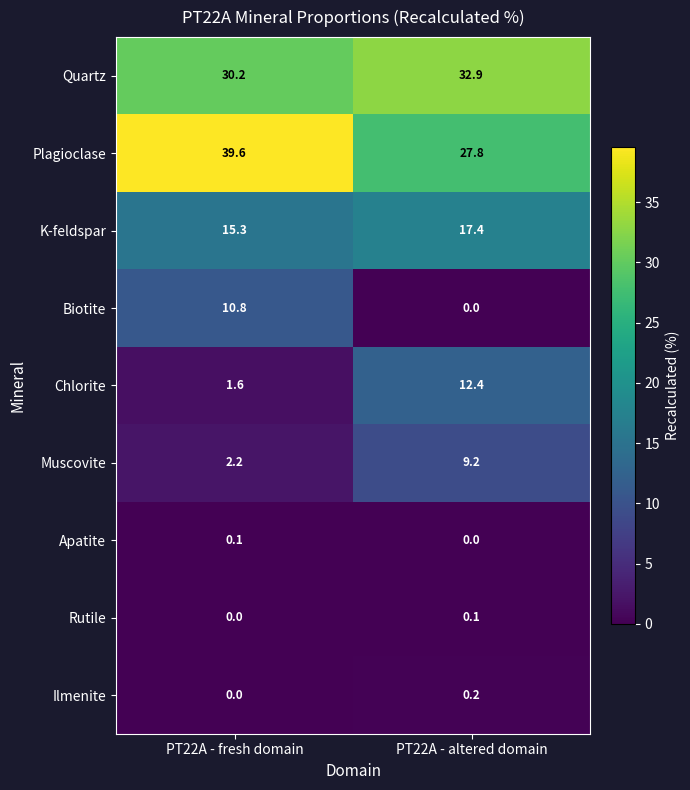

The Muscovite series shows 1.4 at PT22A - fresh domain. True or false?

False